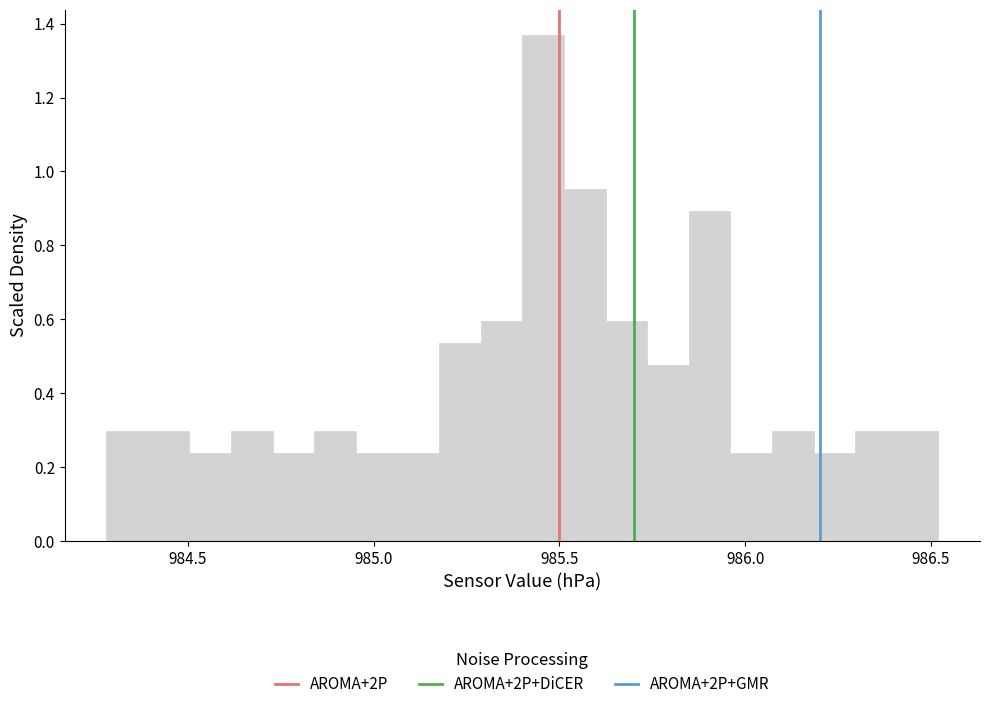

Around what value on the x-axis is the tallest bar? Give the approximate position of its centre, as read against the axis.

985.45